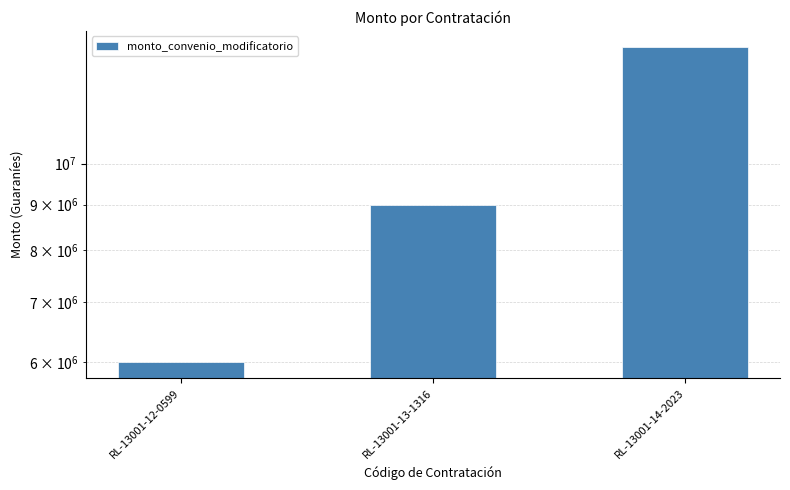

Reading left to right, extract all data points from this chart.

RL-13001-12-0599=6000000	RL-13001-13-1316=9000000	RL-13001-14-2023=13500000